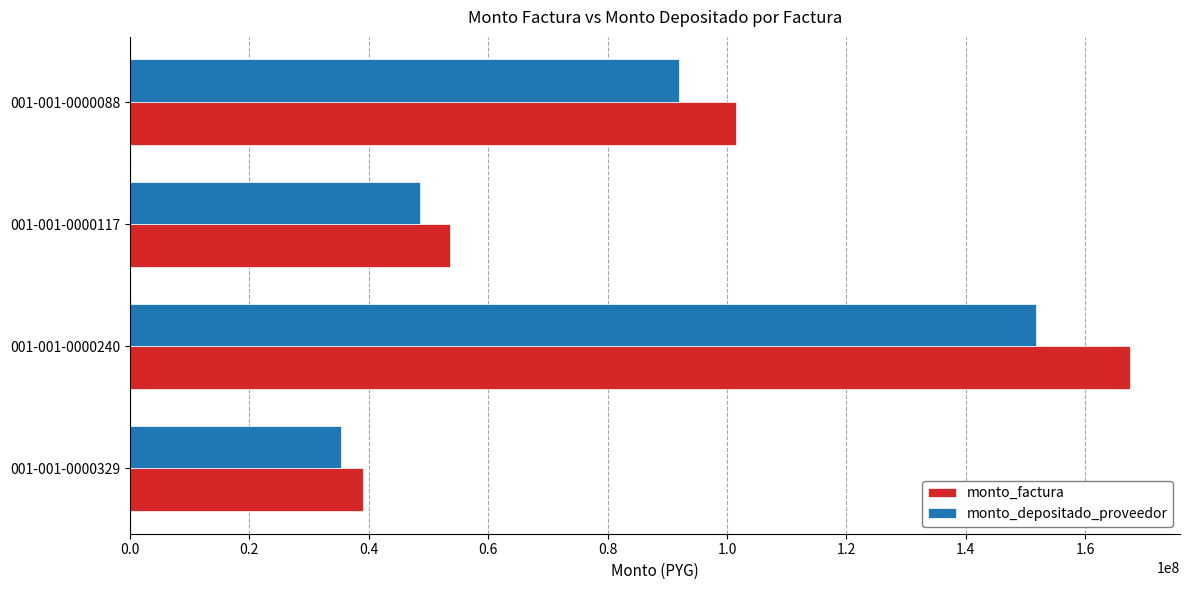

What is the difference between the highest and lowest values at 001-001-0000088?

9595595